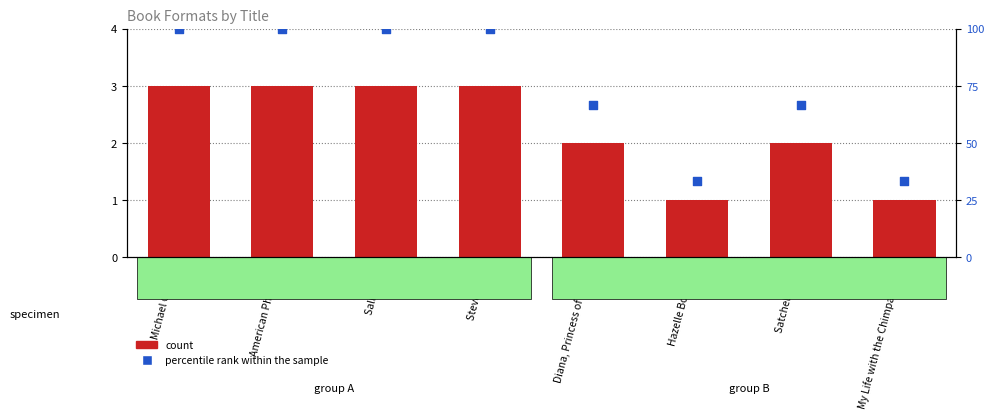

Which series reaches the minimum Y coordinate?

count